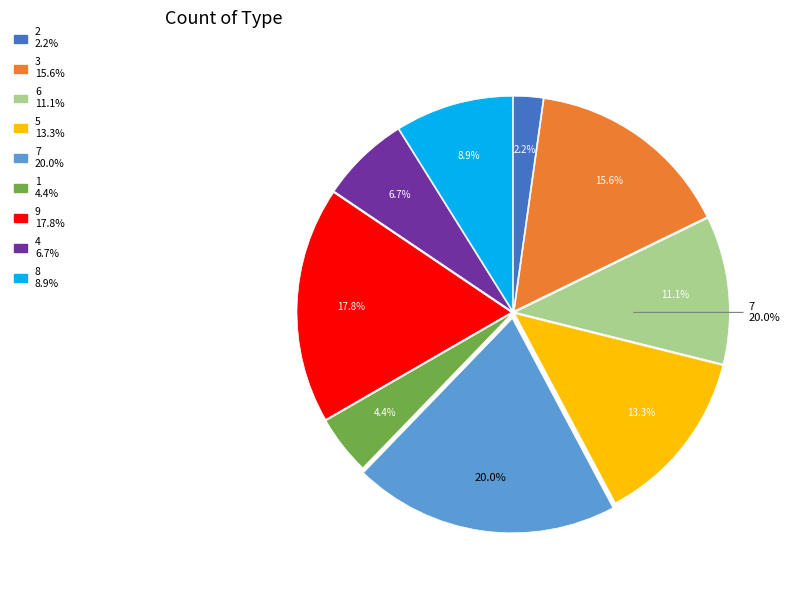

Combined, do 6 and 5 account for over 50%?

No